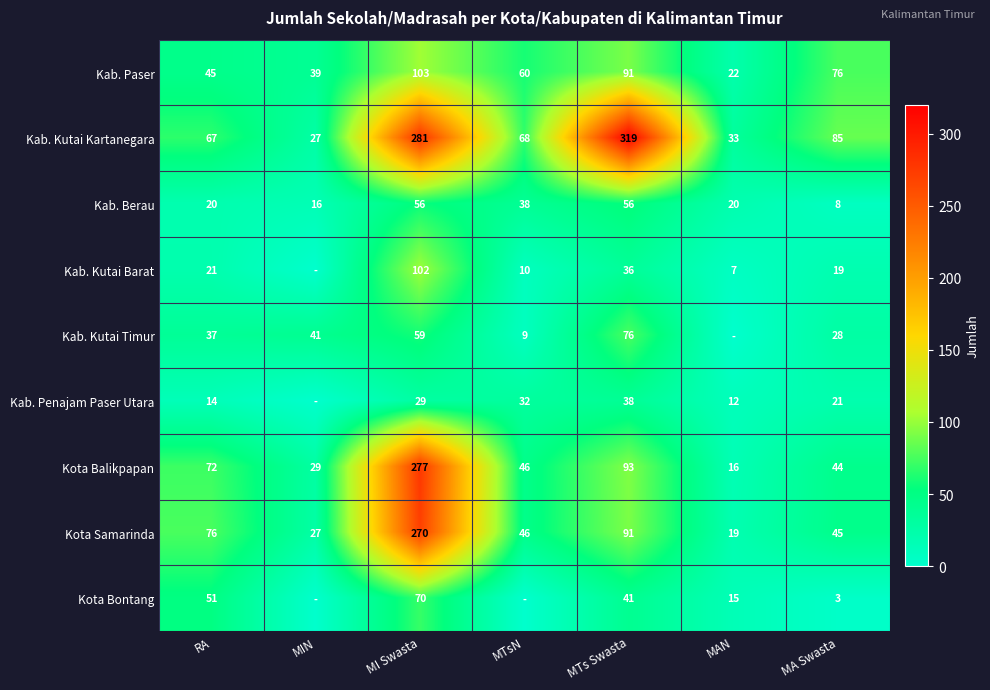

List the labels in order of Kab. Paser value, smallest first.

MAN, MIN, RA, MTsN, MA Swasta, MTs Swasta, MI Swasta